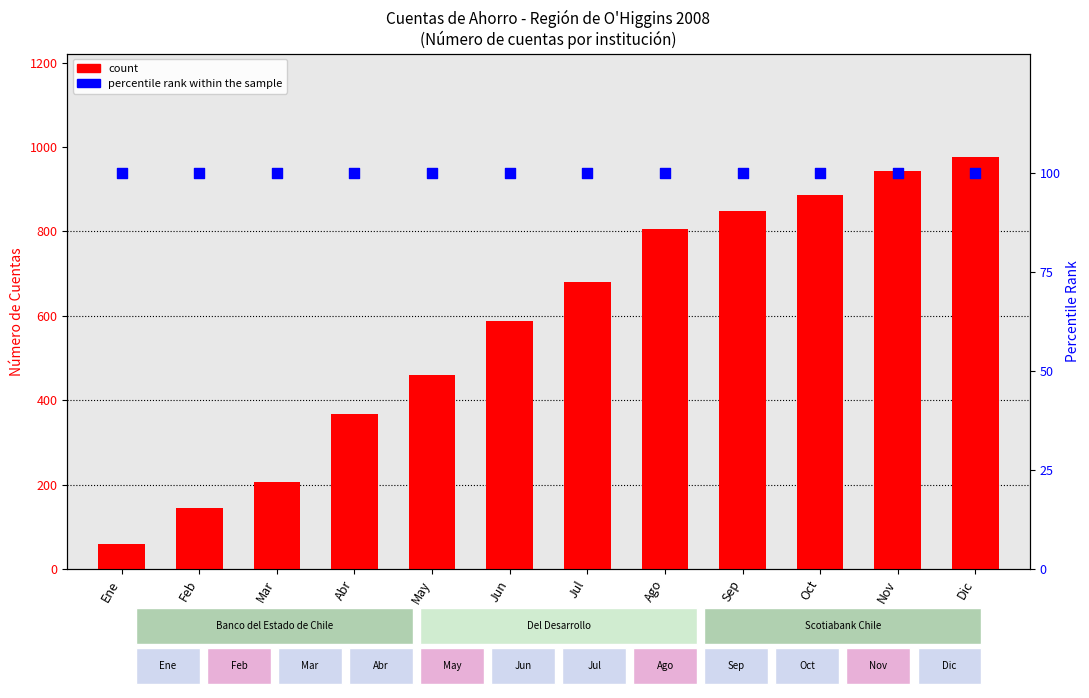

At which category is the sum across all series the highest?

Dic